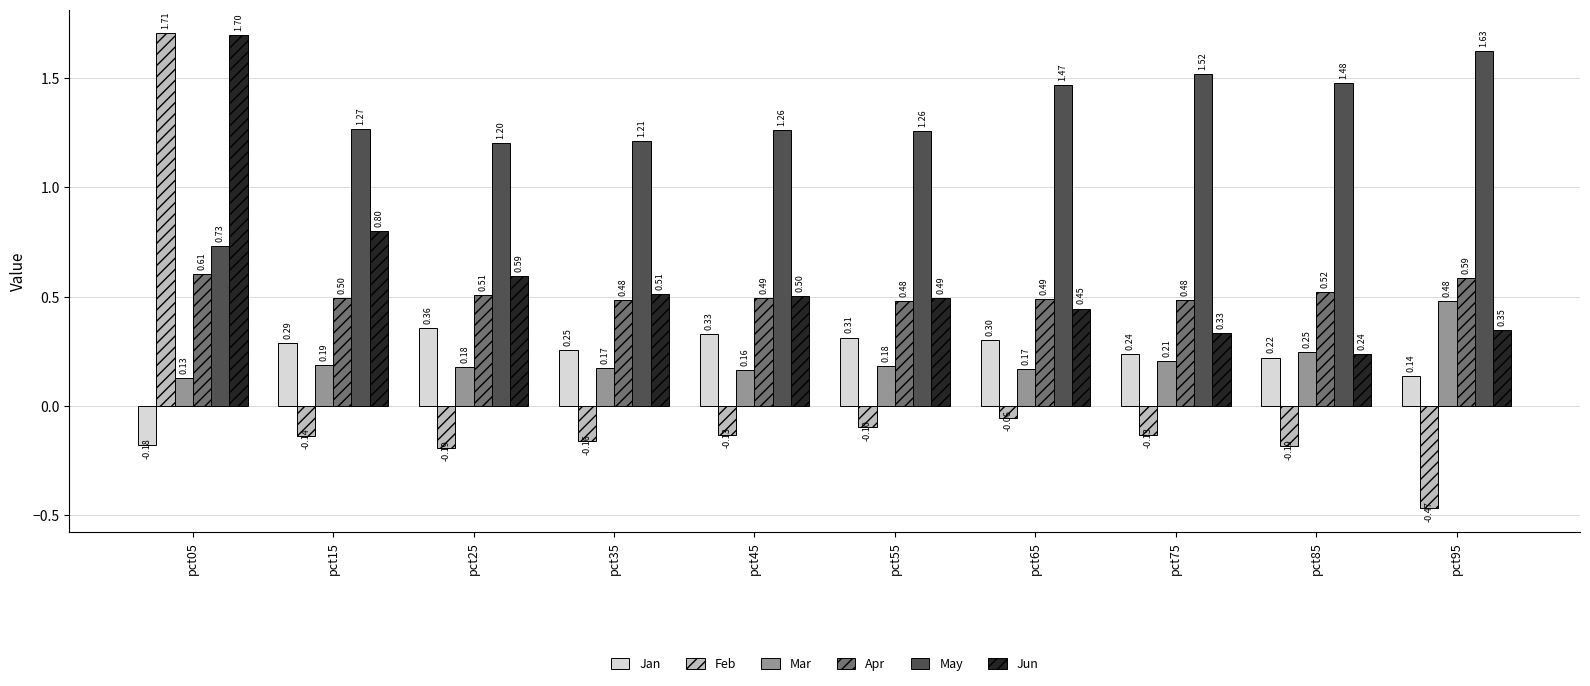

How many bars are there in total?

60